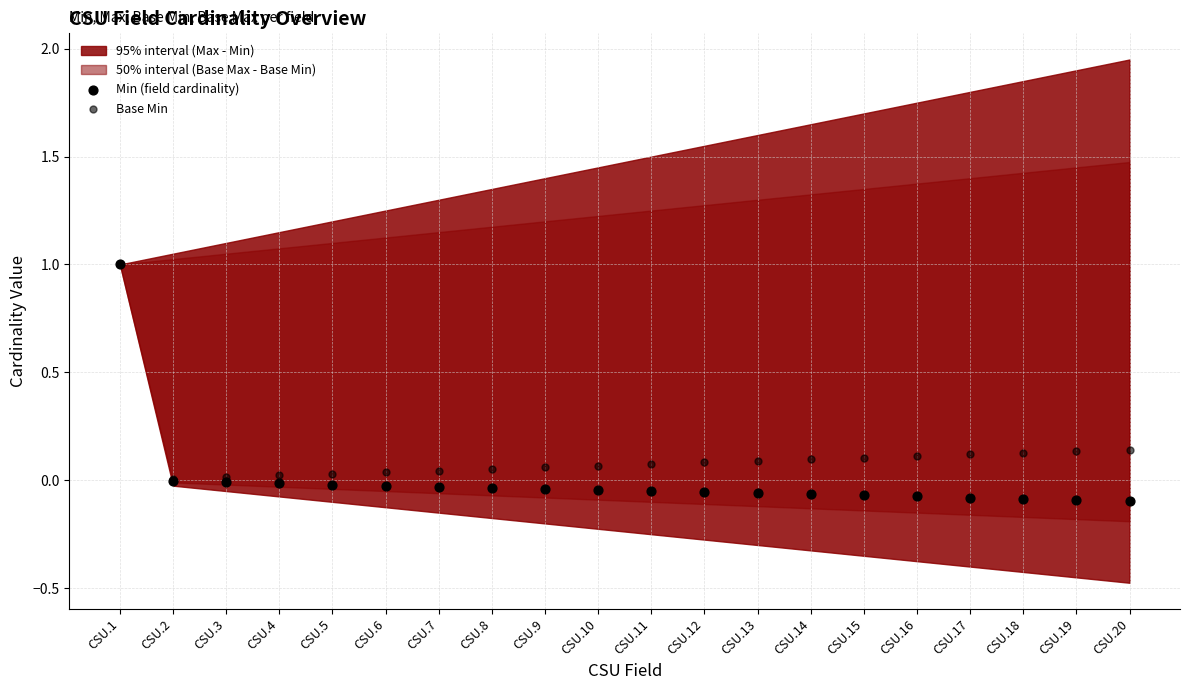

Which series contains the lowest Y value?

Min (field cardinality)